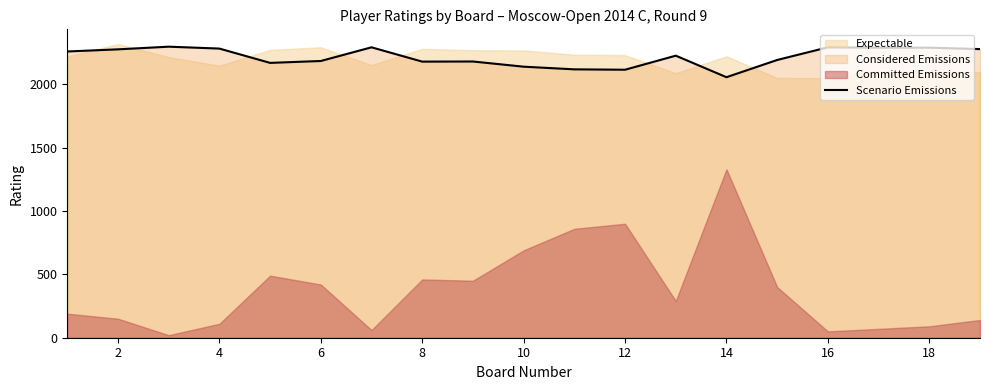

At which label is the value closest to 2177?

8